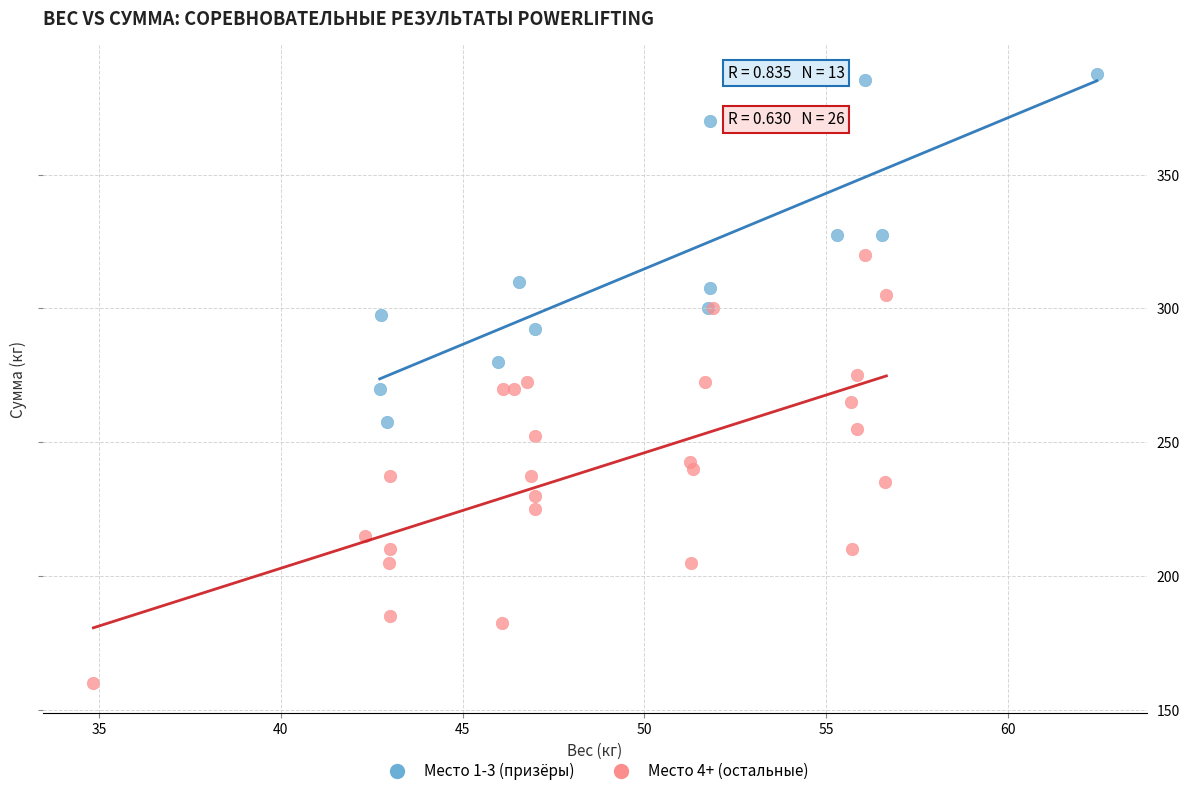

Which series contains the highest Y value?

Место 1-3 (призёры)